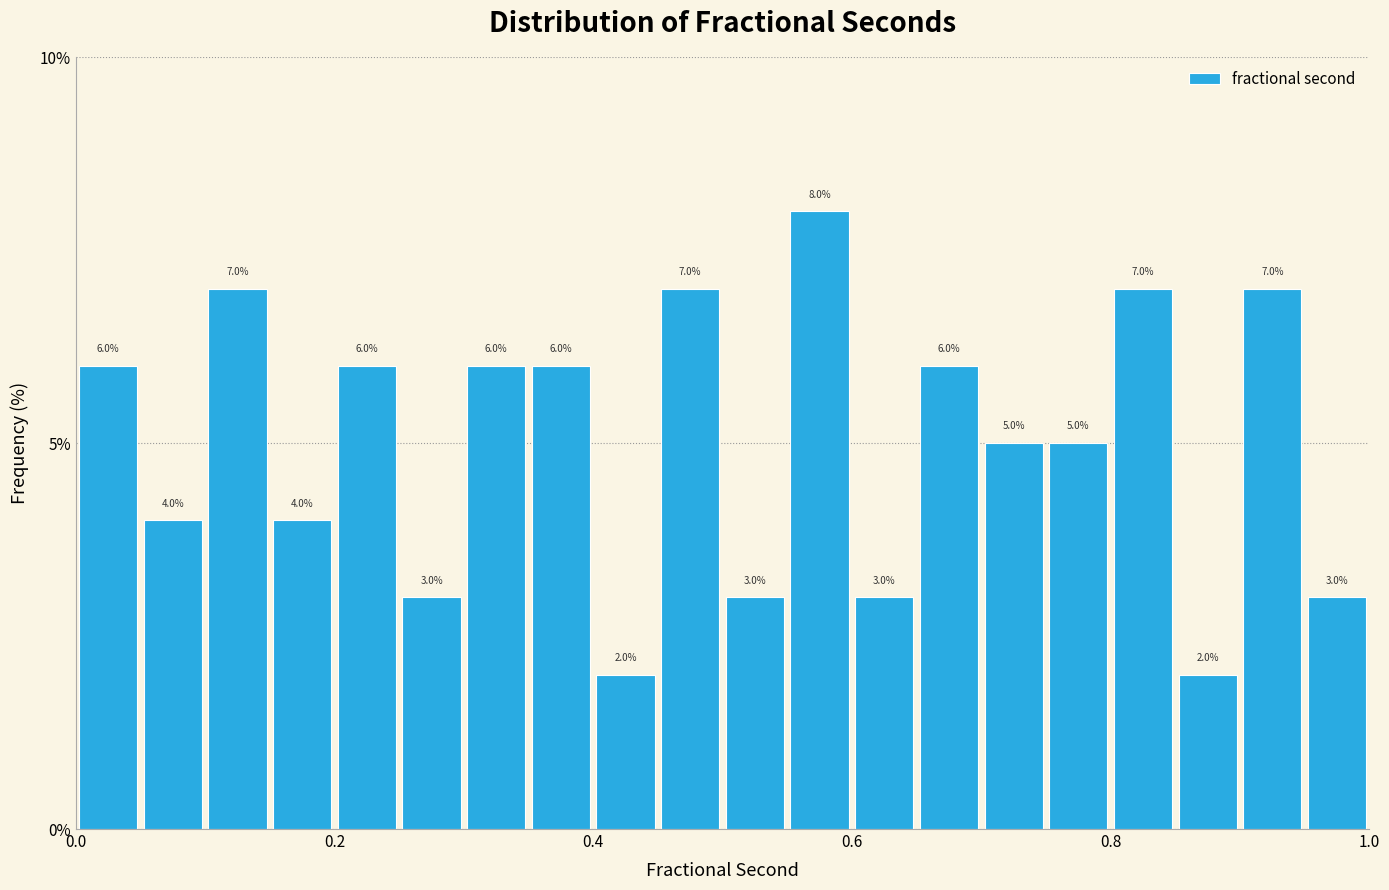

Around what value on the x-axis is the tallest bar? Give the approximate position of its centre, as read against the axis.

0.58